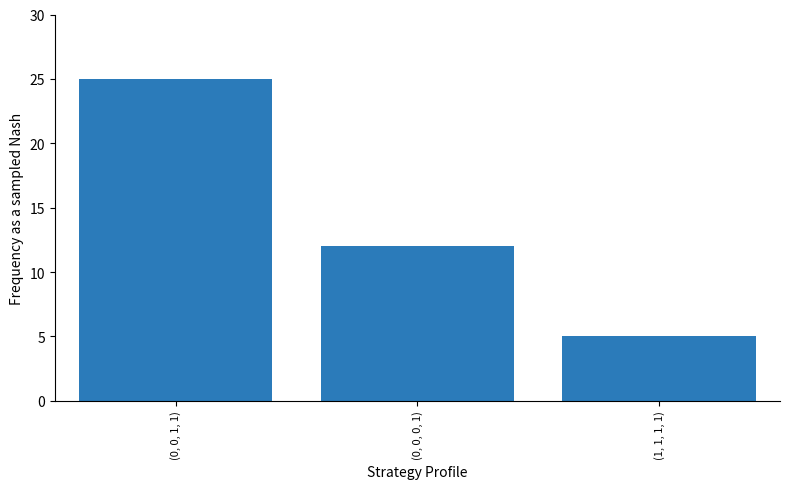

What is the change in value from (0, 0, 0, 1) to (1, 1, 1, 1)?

-7